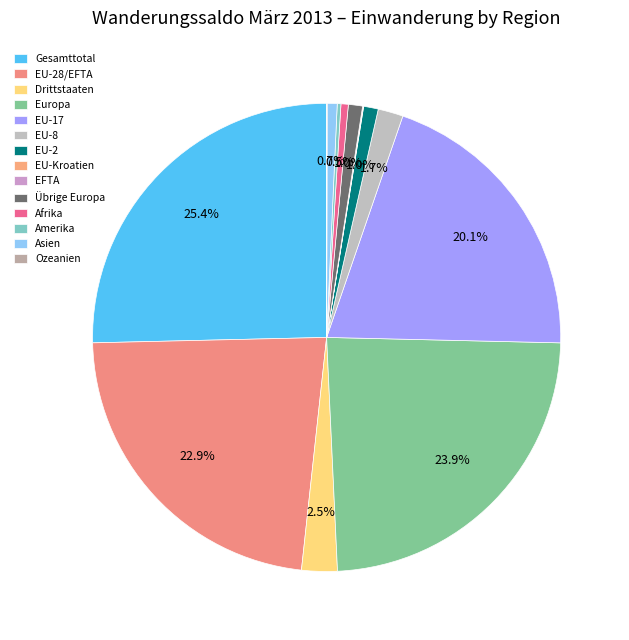

Rank the categories by value from lowest to highest.

EU-Kroatien, EFTA, Ozeanien, Amerika, Afrika, Asien, Übrige Europa, EU-2, EU-8, Drittstaaten, EU-17, EU-28/EFTA, Europa, Gesamttotal